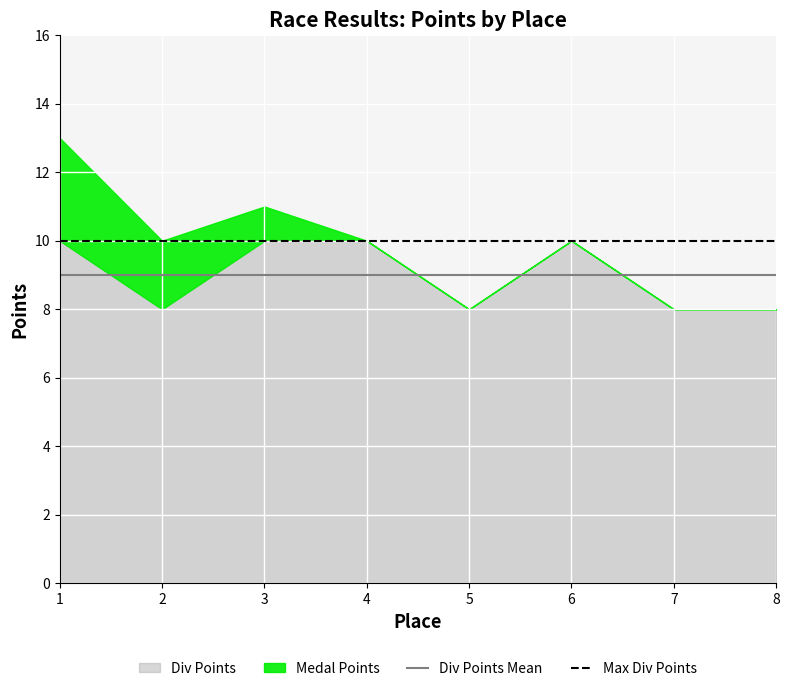

Is it true that Div Points equals 4 at 5?

False